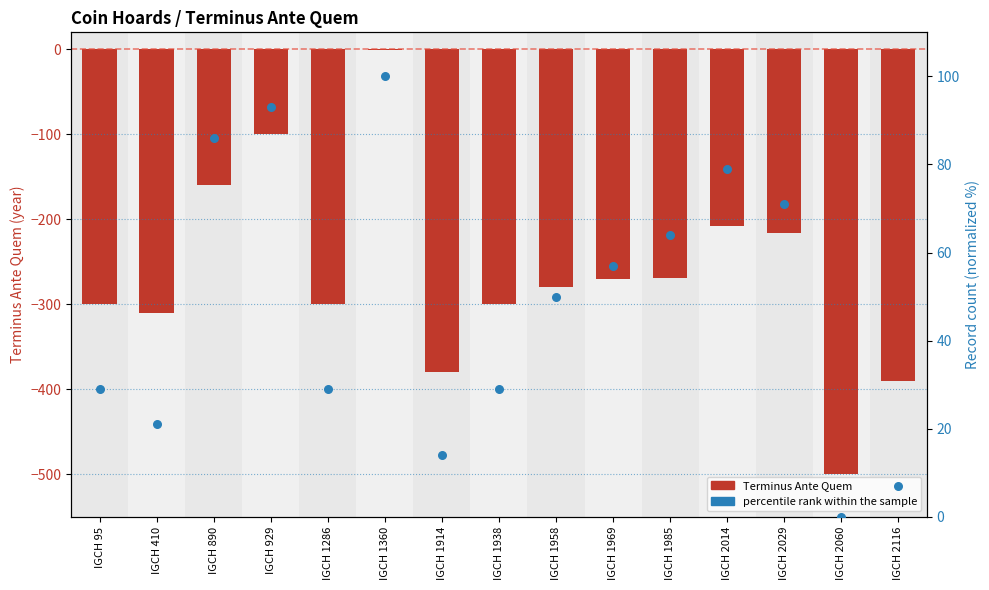

What are all the series names shown in the legend?

Terminus Ante Quem, percentile rank within the sample